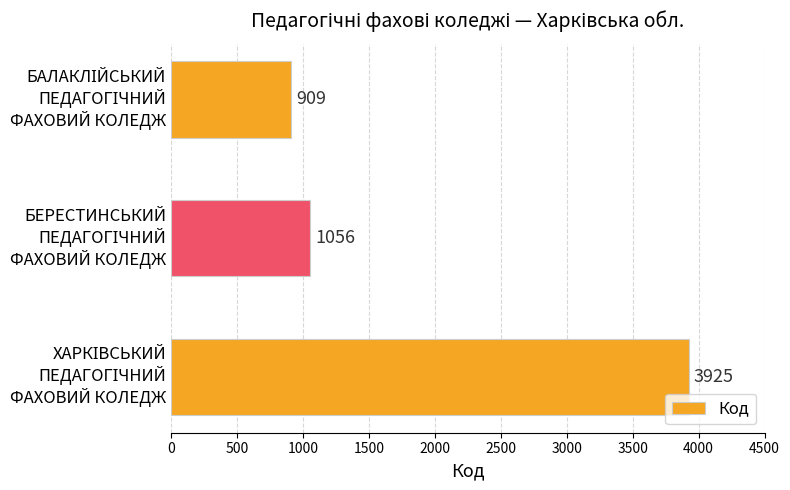

What is the value of the 1st bar from the top?

909